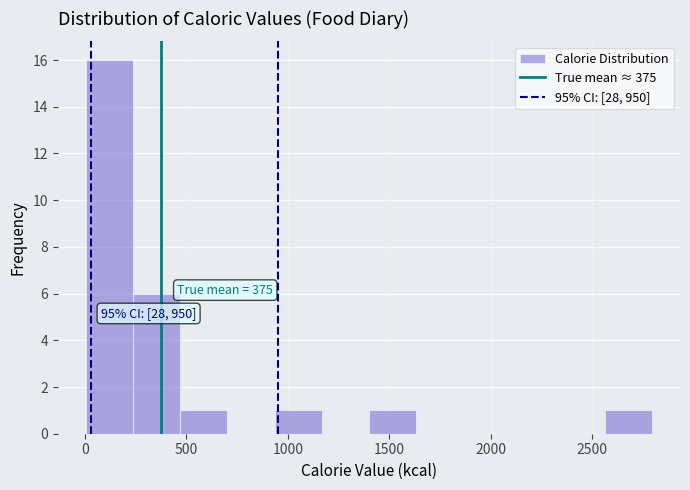

Over which range of the x-axis is the bar tallest?

0 to 250